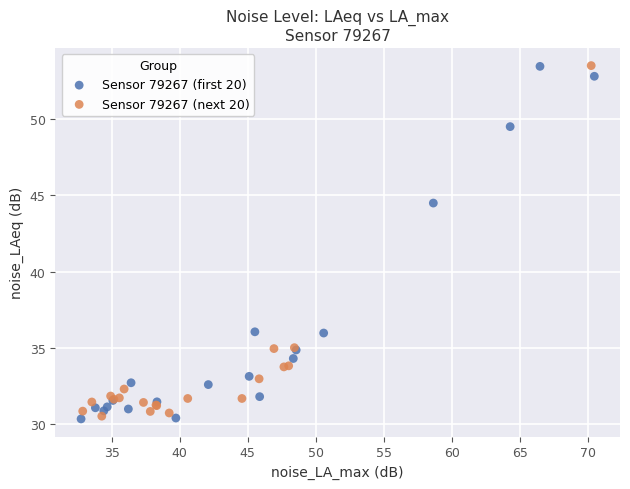

What are all the series names shown in the legend?

Sensor 79267 (first 20), Sensor 79267 (next 20)